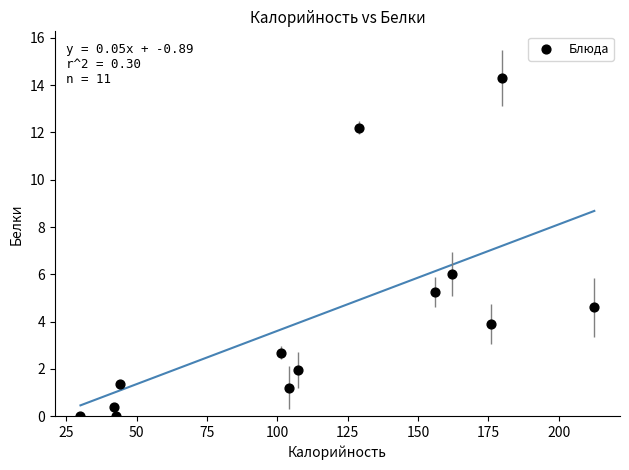

What is the range of Y values (max minus min)?

14.3